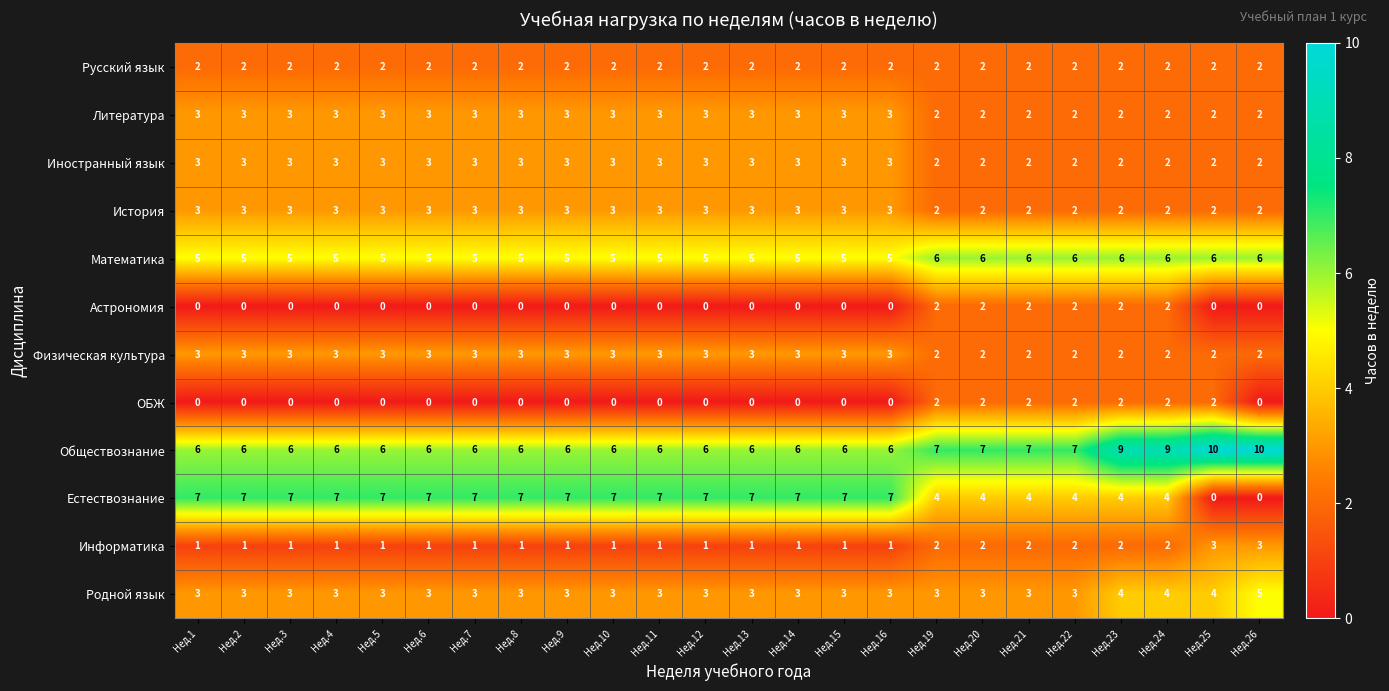

What is the spread (max minus min) of values at Нед.10?

7